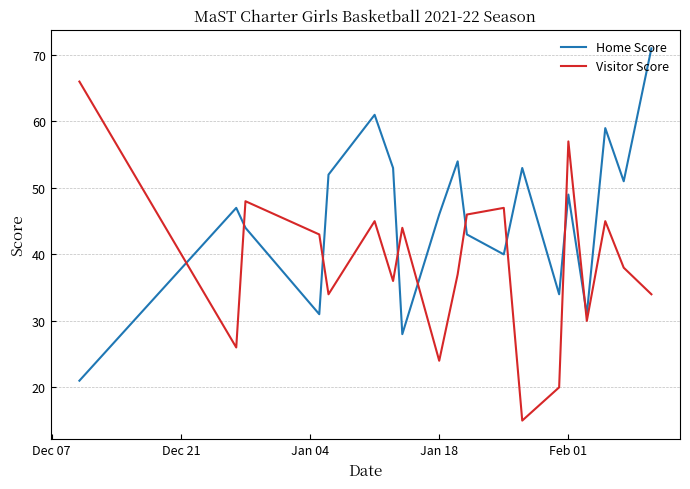

List the series in order of their peak value, highest first.

Home Score, Visitor Score